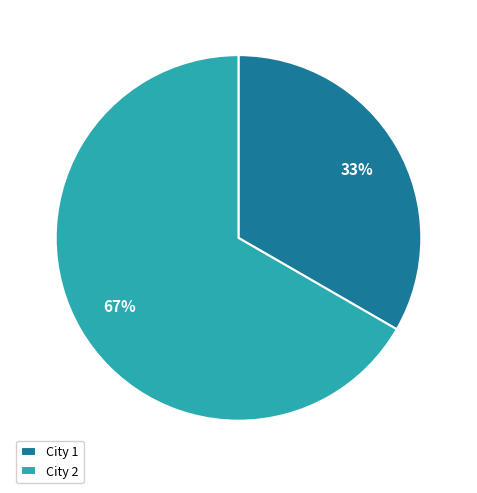

Which category has the biggest portion of the pie?

City 2